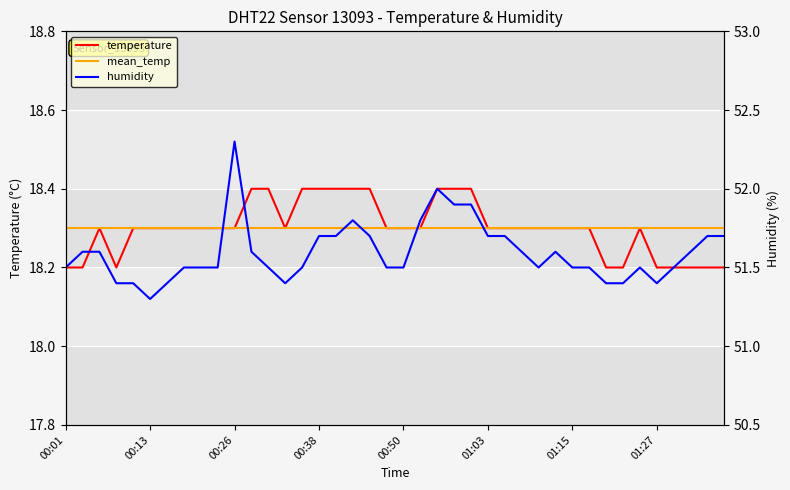

What is the highest value of the temperature series?

18.4